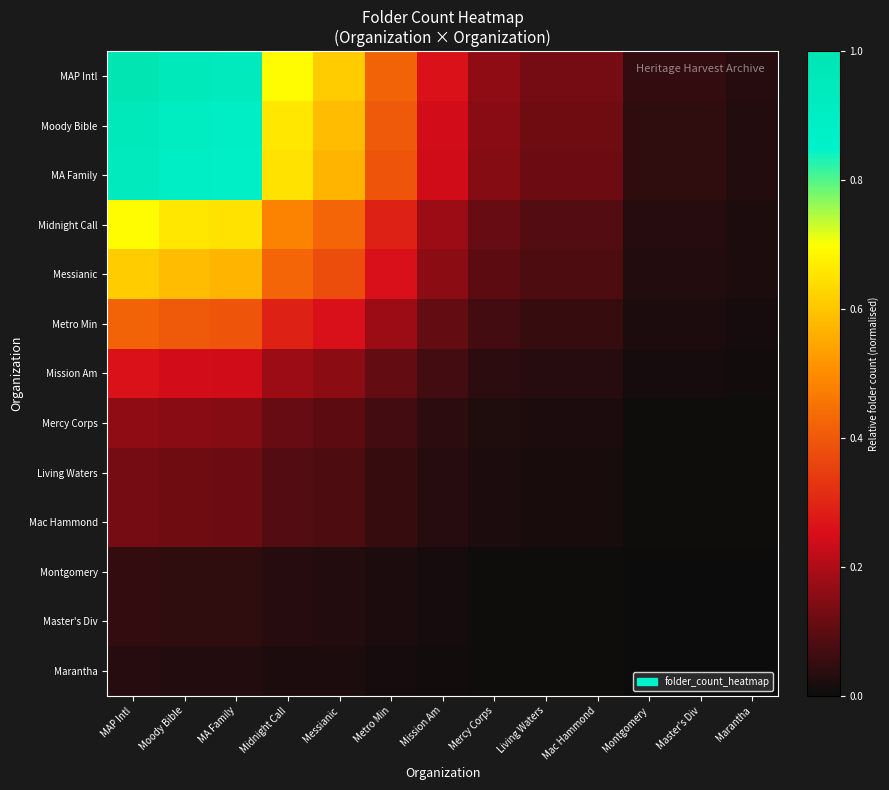

Reading left to right, extract all data points from this chart.

MAP Intl: MAP Intl=1.0	Moody Bible=1.0	MA Family=0.9	Midnight Call=0.7	Messianic=0.6	Metro Min=0.4	Mission Am=0.3	Mercy Corps=0.2	Living Waters=0.1	Mac Hammond=0.1	Montgomery=0.0	Master's Div=0.0	Marantha=0.0
Moody Bible: MAP Intl=1.0	Moody Bible=0.9	MA Family=0.9	Midnight Call=0.7	Messianic=0.6	Metro Min=0.4	Mission Am=0.2	Mercy Corps=0.2	Living Waters=0.1	Mac Hammond=0.1	Montgomery=0.0	Master's Div=0.0	Marantha=0.0
MA Family: MAP Intl=0.9	Moody Bible=0.9	MA Family=0.9	Midnight Call=0.6	Messianic=0.6	Metro Min=0.4	Mission Am=0.2	Mercy Corps=0.2	Living Waters=0.1	Mac Hammond=0.1	Montgomery=0.0	Master's Div=0.0	Marantha=0.0
Midnight Call: MAP Intl=0.7	Moody Bible=0.7	MA Family=0.6	Midnight Call=0.5	Messianic=0.4	Metro Min=0.3	Mission Am=0.2	Mercy Corps=0.1	Living Waters=0.1	Mac Hammond=0.1	Montgomery=0.0	Master's Div=0.0	Marantha=0.0
Messianic: MAP Intl=0.6	Moody Bible=0.6	MA Family=0.6	Midnight Call=0.4	Messianic=0.4	Metro Min=0.3	Mission Am=0.2	Mercy Corps=0.1	Living Waters=0.1	Mac Hammond=0.1	Montgomery=0.0	Master's Div=0.0	Marantha=0.0
Metro Min: MAP Intl=0.4	Moody Bible=0.4	MA Family=0.4	Midnight Call=0.3	Messianic=0.3	Metro Min=0.2	Mission Am=0.1	Mercy Corps=0.1	Living Waters=0.1	Mac Hammond=0.1	Montgomery=0.0	Master's Div=0.0	Marantha=0.0
Mission Am: MAP Intl=0.3	Moody Bible=0.2	MA Family=0.2	Midnight Call=0.2	Messianic=0.2	Metro Min=0.1	Mission Am=0.1	Mercy Corps=0.0	Living Waters=0.0	Mac Hammond=0.0	Montgomery=0.0	Master's Div=0.0	Marantha=0.0
Mercy Corps: MAP Intl=0.2	Moody Bible=0.2	MA Family=0.2	Midnight Call=0.1	Messianic=0.1	Metro Min=0.1	Mission Am=0.0	Mercy Corps=0.0	Living Waters=0.0	Mac Hammond=0.0	Montgomery=0.0	Master's Div=0.0	Marantha=0.0
Living Waters: MAP Intl=0.1	Moody Bible=0.1	MA Family=0.1	Midnight Call=0.1	Messianic=0.1	Metro Min=0.1	Mission Am=0.0	Mercy Corps=0.0	Living Waters=0.0	Mac Hammond=0.0	Montgomery=0.0	Master's Div=0.0	Marantha=0.0
Mac Hammond: MAP Intl=0.1	Moody Bible=0.1	MA Family=0.1	Midnight Call=0.1	Messianic=0.1	Metro Min=0.1	Mission Am=0.0	Mercy Corps=0.0	Living Waters=0.0	Mac Hammond=0.0	Montgomery=0.0	Master's Div=0.0	Marantha=0.0
Montgomery: MAP Intl=0.0	Moody Bible=0.0	MA Family=0.0	Midnight Call=0.0	Messianic=0.0	Metro Min=0.0	Mission Am=0.0	Mercy Corps=0.0	Living Waters=0.0	Mac Hammond=0.0	Montgomery=0.0	Master's Div=0.0	Marantha=0.0
Master's Div: MAP Intl=0.0	Moody Bible=0.0	MA Family=0.0	Midnight Call=0.0	Messianic=0.0	Metro Min=0.0	Mission Am=0.0	Mercy Corps=0.0	Living Waters=0.0	Mac Hammond=0.0	Montgomery=0.0	Master's Div=0.0	Marantha=0.0
Marantha: MAP Intl=0.0	Moody Bible=0.0	MA Family=0.0	Midnight Call=0.0	Messianic=0.0	Metro Min=0.0	Mission Am=0.0	Mercy Corps=0.0	Living Waters=0.0	Mac Hammond=0.0	Montgomery=0.0	Master's Div=0.0	Marantha=0.0